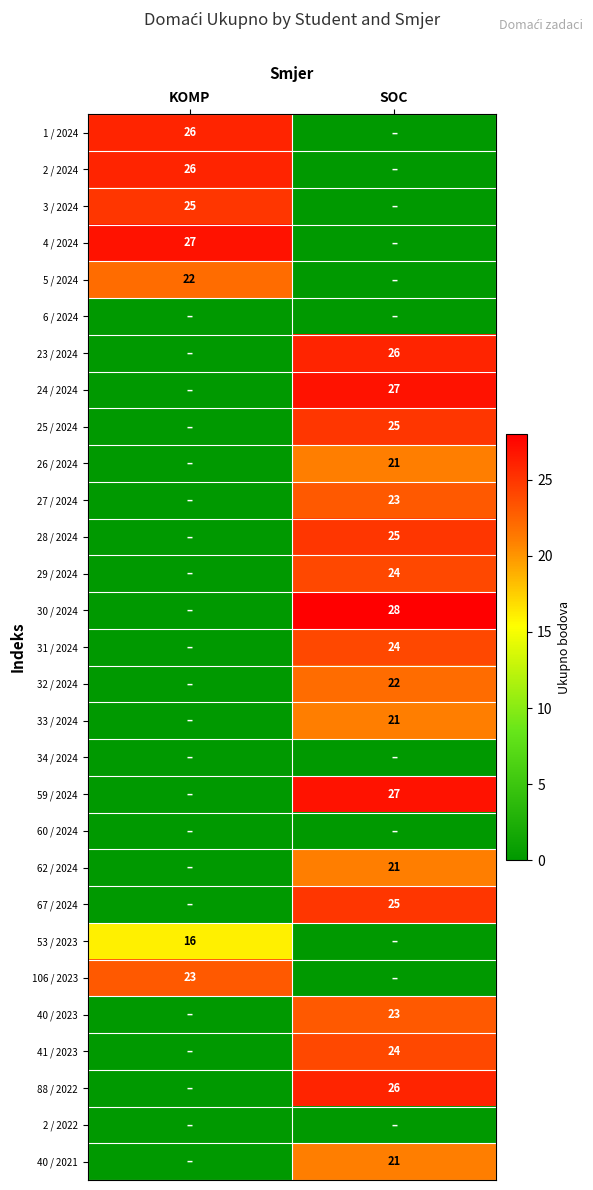

The value of 59 / 2024 at SOC is 7. True or false?

False